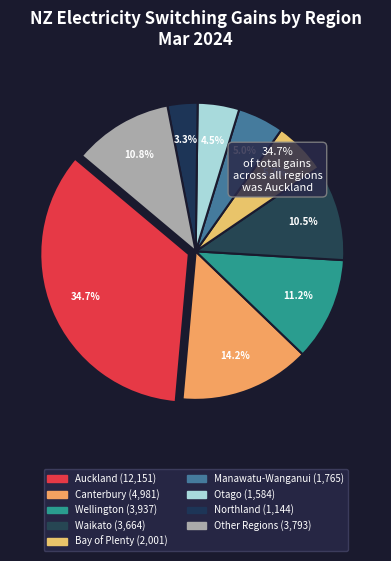

Count the number of slices in the pie.

9